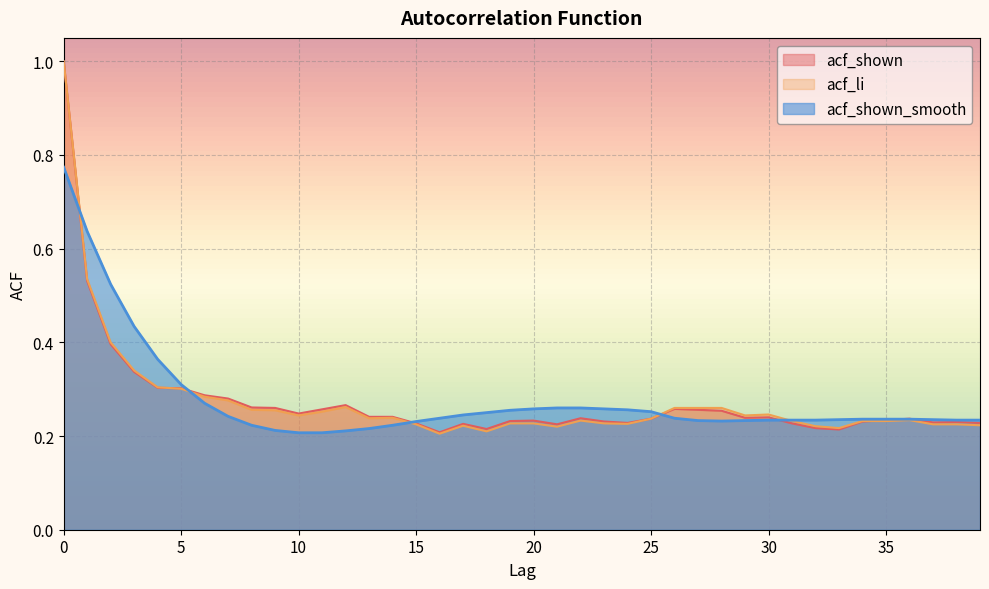

At which category does acf_shown reach its first local valley?

10